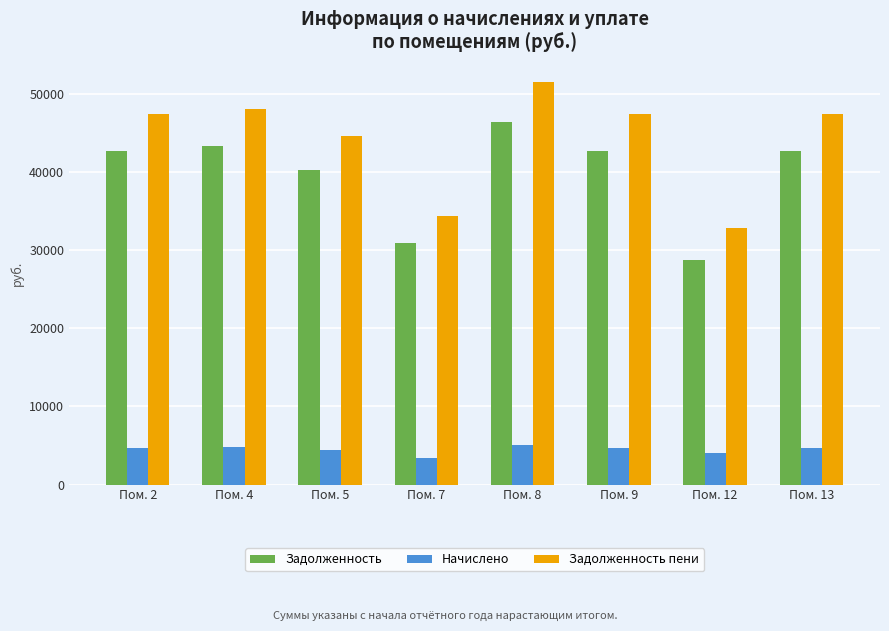

True or false: Начислено has a value of 4694.8 at Пом. 13.

True